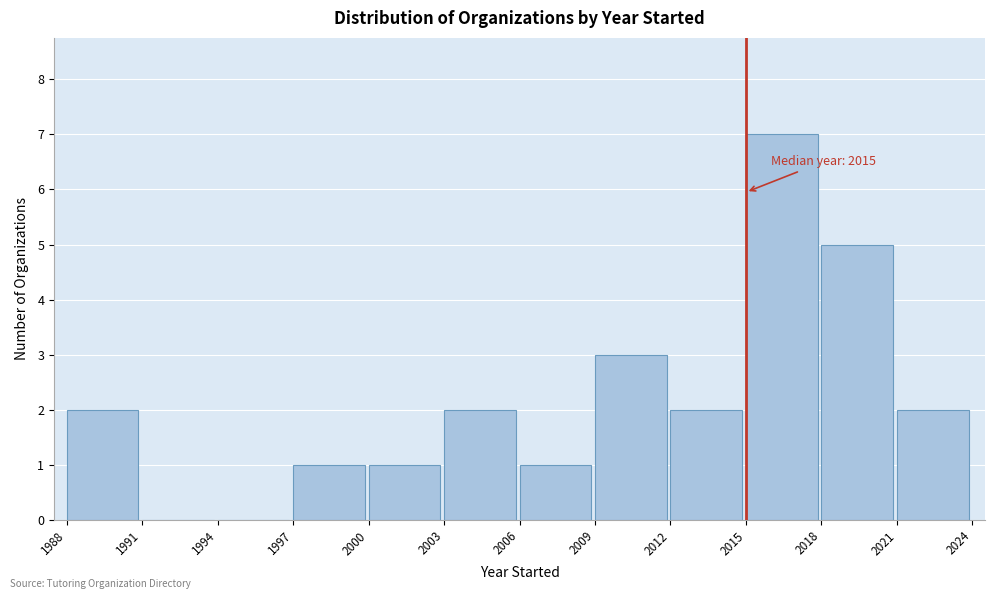

Which range on the x-axis has the tallest bar?

2015 to 2018